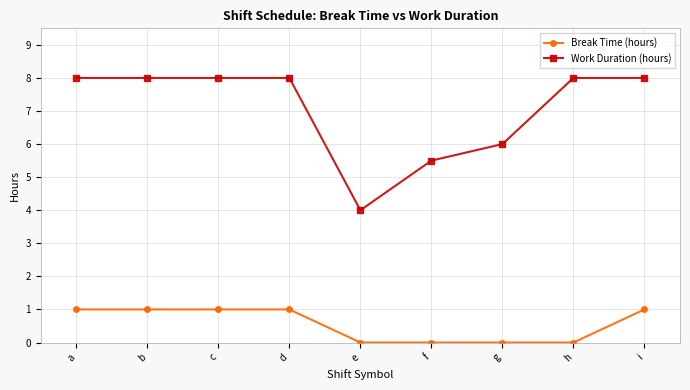

What is the value of the Work Duration (hours) point at the 2nd from the left?

8.0